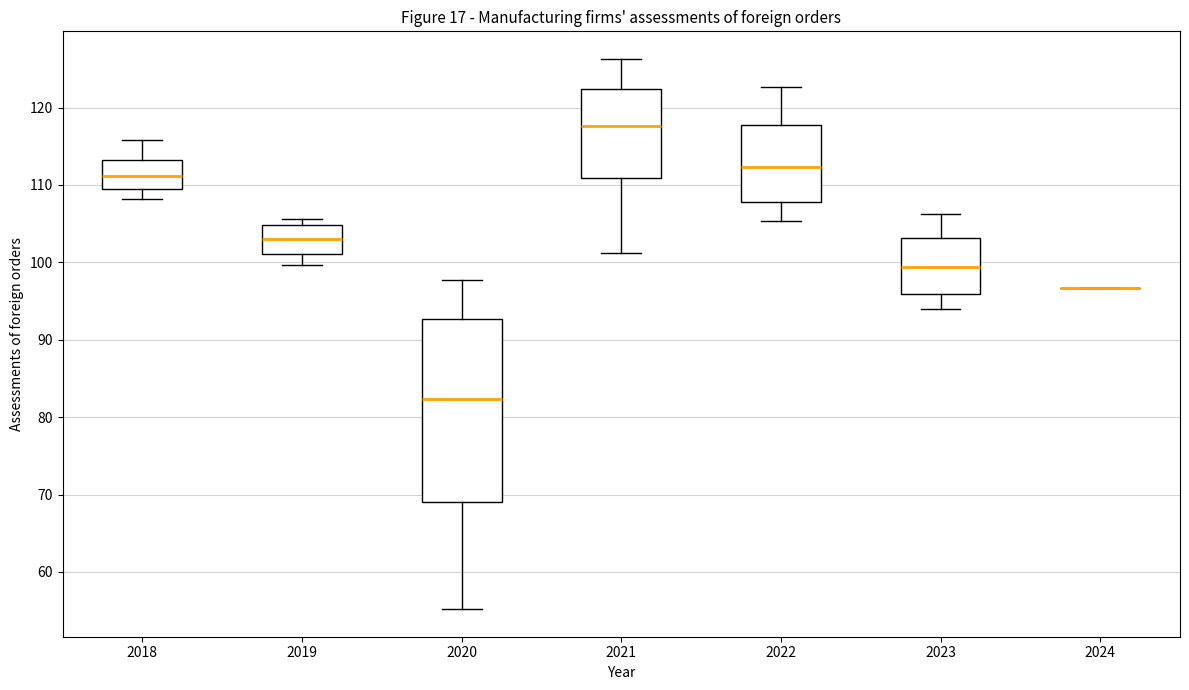

Reading left to right, transcribe this box plot: for each box, give where its median line is, the range the box spans, and where its two whiskers end, as read against the y-axis. The values are not printed on the chart, so give them approximately, as read against the axis.

2018: median 111, box 110 to 113, whiskers 108 to 116
2019: median 103, box 101 to 105, whiskers 100 to 106
2020: median 82, box 69 to 93, whiskers 55 to 98
2021: median 118, box 111 to 122, whiskers 101 to 126
2022: median 112, box 108 to 118, whiskers 105 to 123
2023: median 99, box 96 to 103, whiskers 94 to 106
2024: box collapsed to a line at 97, whiskers 97 to 97